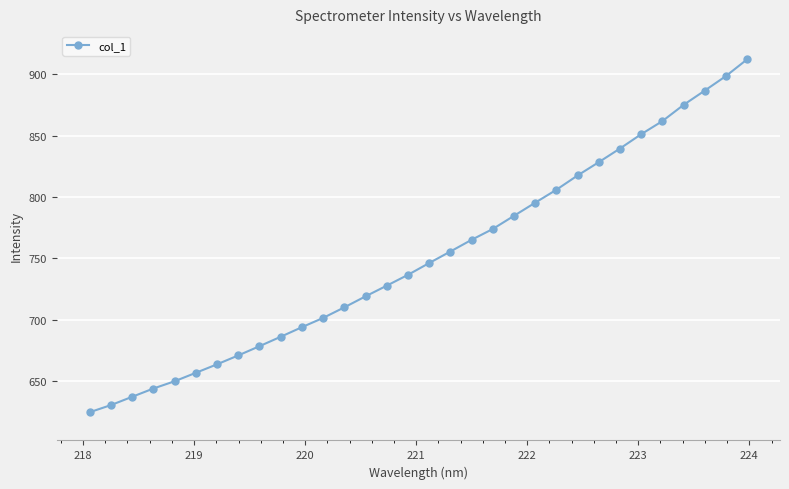

True or false: the data has more than 2 interior local peaks.

False